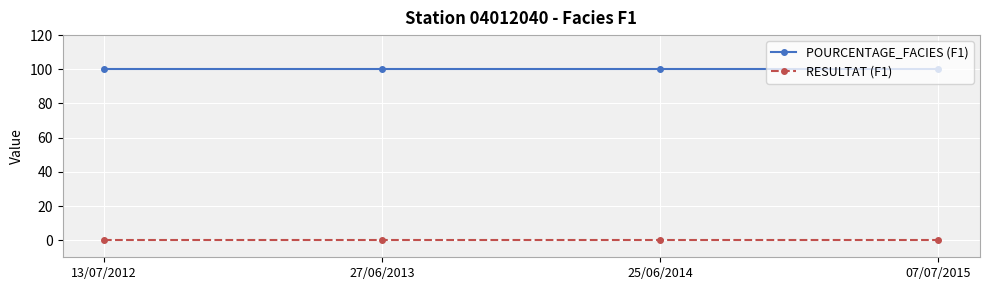

True or false: POURCENTAGE_FACIES (F1) has a value of 100.0 at 25/06/2014.

True